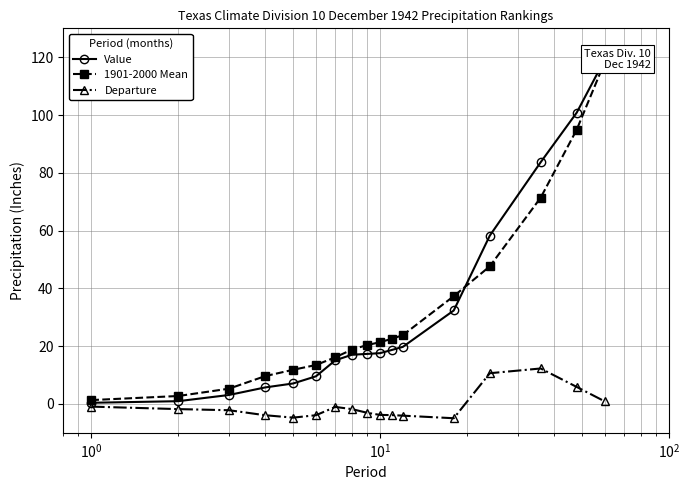

Reading left to right, list all the values displayed in this chart.

Value: 0.4	0.9	3.1	5.7	7.1	9.6	15.1	17.0	17.3	17.6	18.7	19.8	32.3	58.3	83.7	100.8	119.2
1901-2000 Mean: 1.3	2.7	5.3	9.6	11.8	13.5	16.1	18.8	20.4	21.4	22.6	23.8	37.3	47.6	71.4	95.0	118.3
Departure: -0.9	-1.8	-2.2	-3.9	-4.7	-3.9	-1.0	-1.8	-3.0	-3.8	-3.9	-4.1	-5.0	10.6	12.3	5.9	0.9